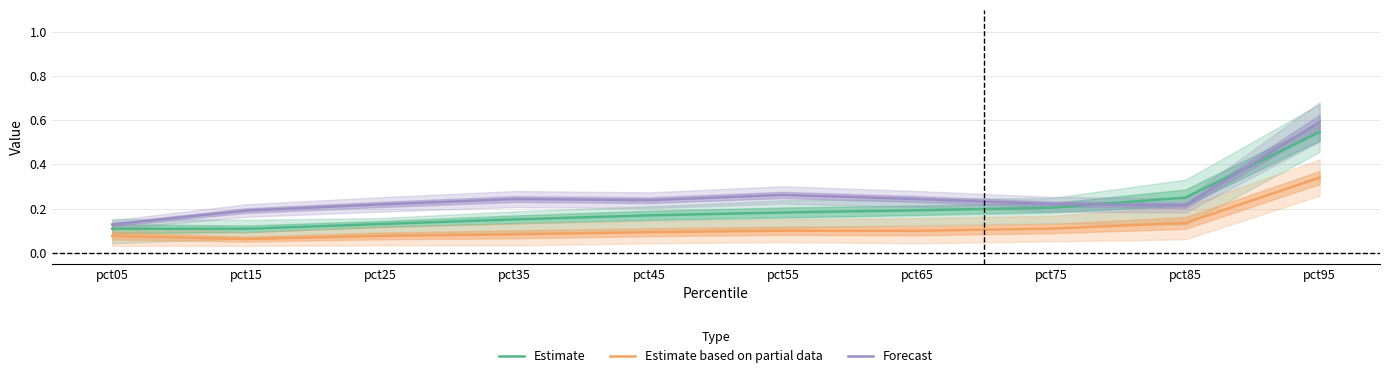

The value of Forecast at pct45 is 0.2. True or false?

False